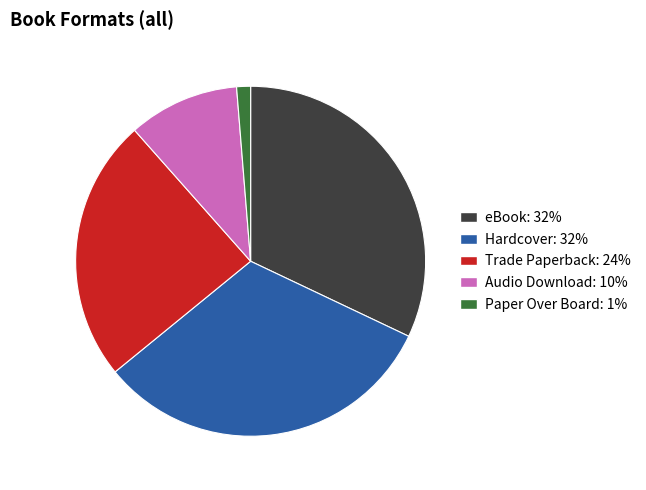

How many segments does this pie chart have?

5